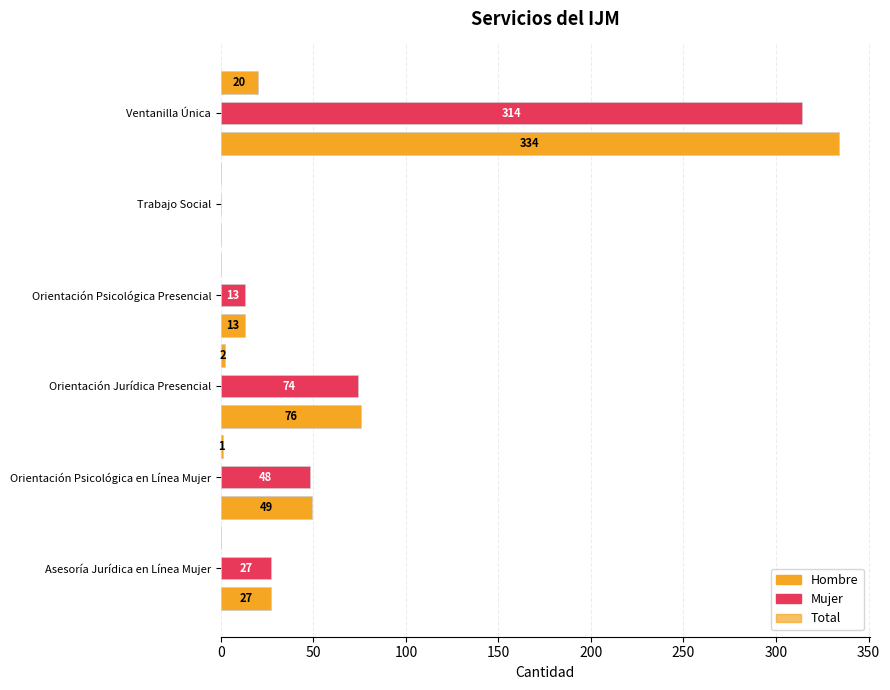

List the series in order of their peak value, lowest first.

Hombre, Mujer, Total